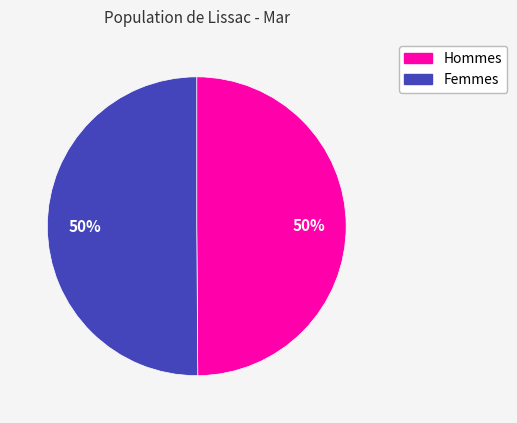

To the nearest percent, what is the average slice percentage?

50%